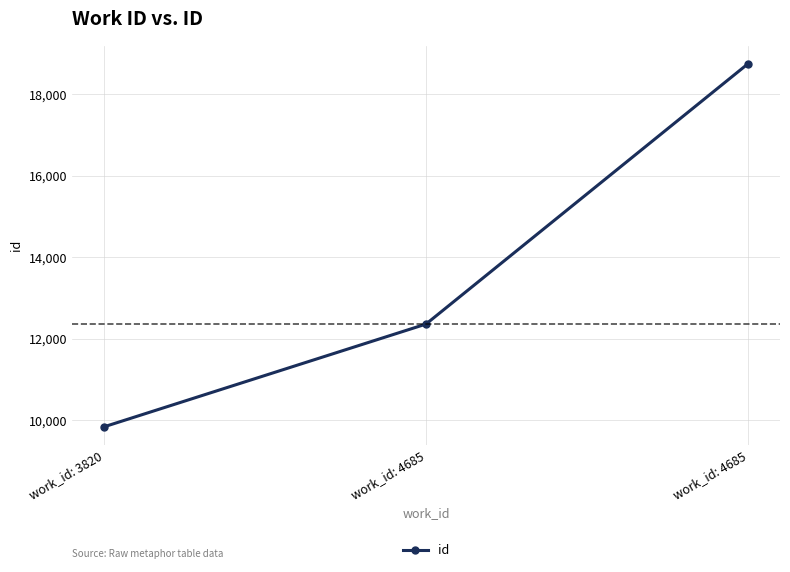

Reading left to right, what are all the values shown in this chart?

work_id: 3820=9840	work_id: 4685=12359	work_id: 4685=18741